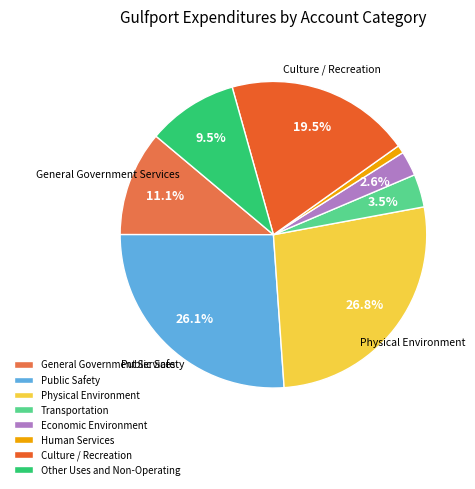

Which slice is the largest?

Physical Environment